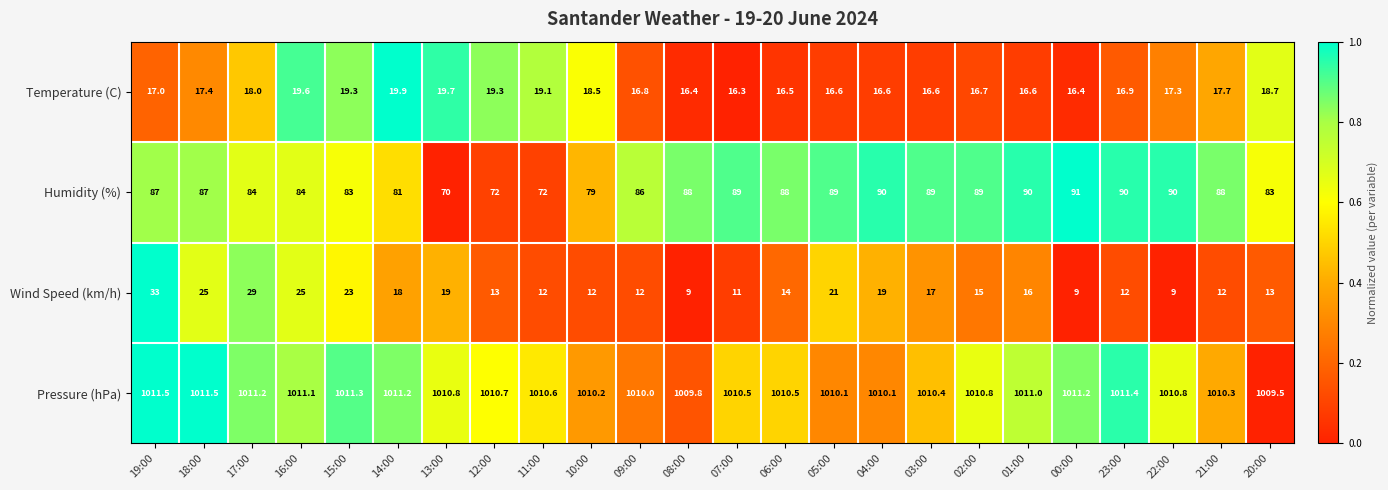

Which series has the largest total across all categories?

Pressure (hPa)